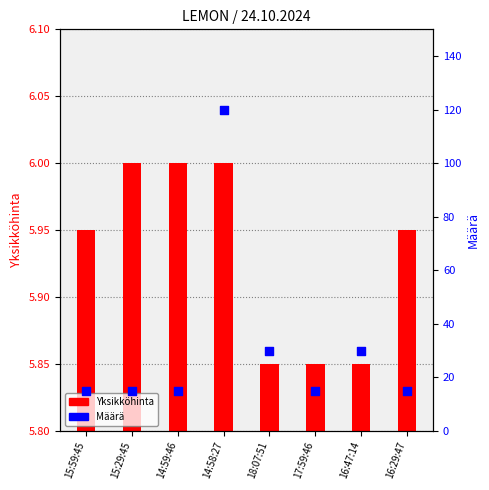

Is the value of Yksikköhinta at 16:29:47 greater than the value of Määrä at 15:59:45?

No